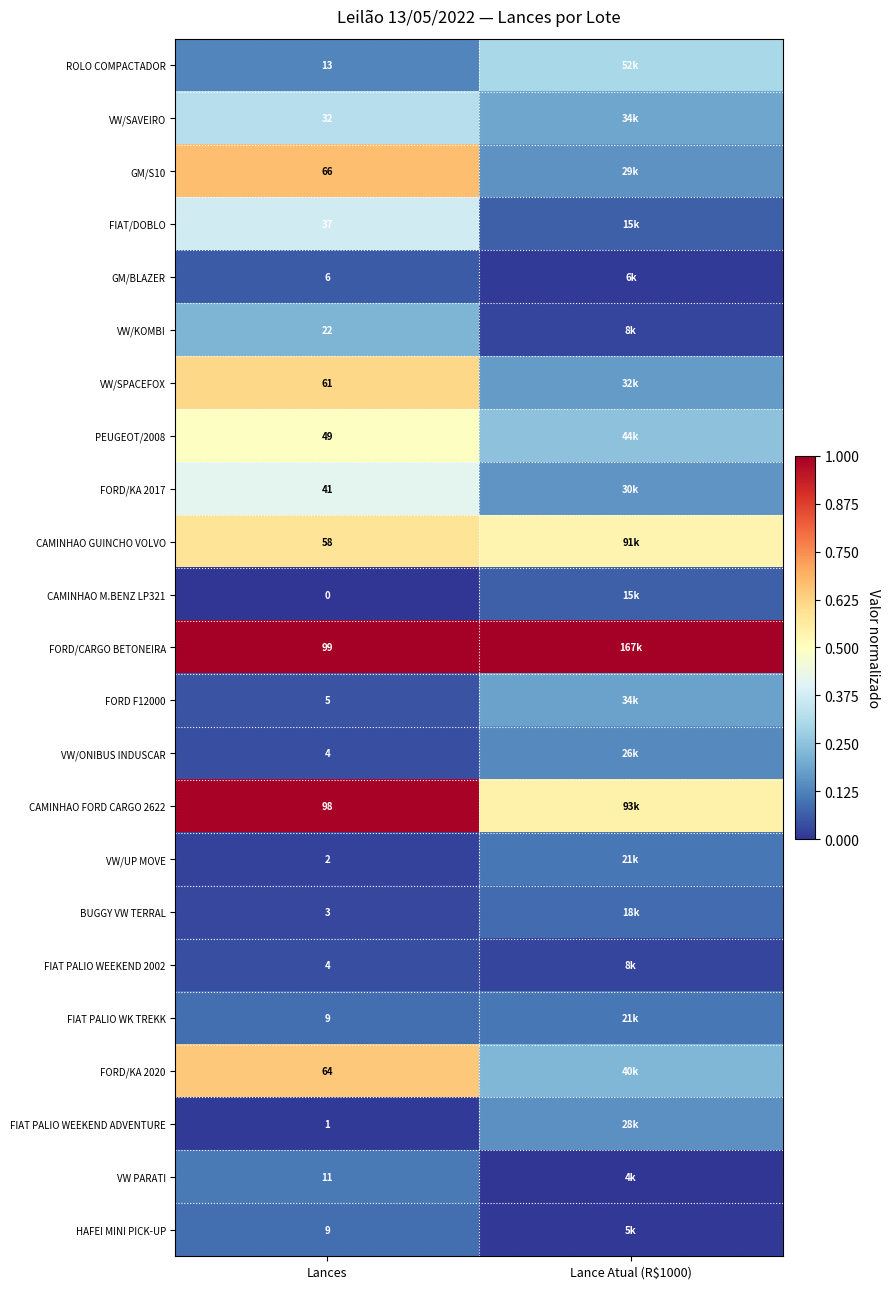

How many FORD F12000 values are between 0 and 1?

2